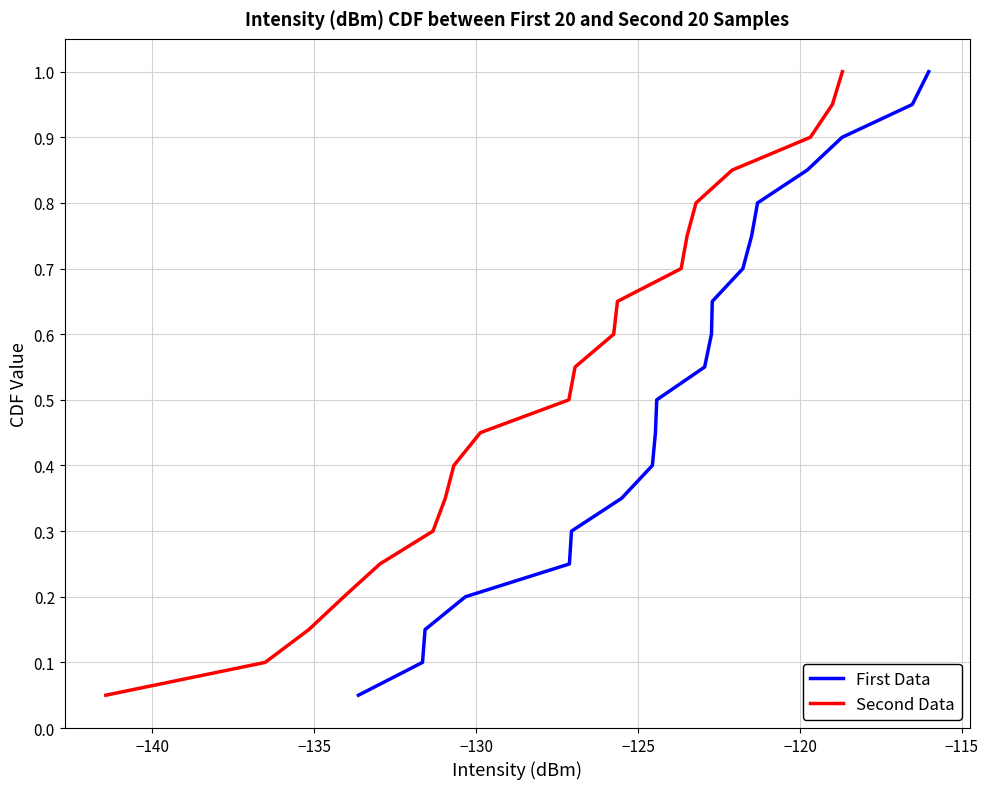

What is the maximum value for First Data?

1.0